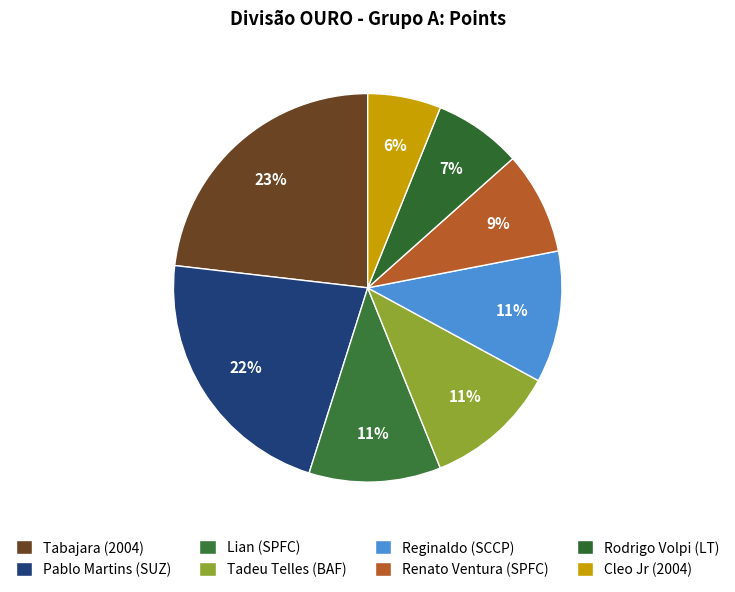

To the nearest percent, what is the average slice percentage?

12%